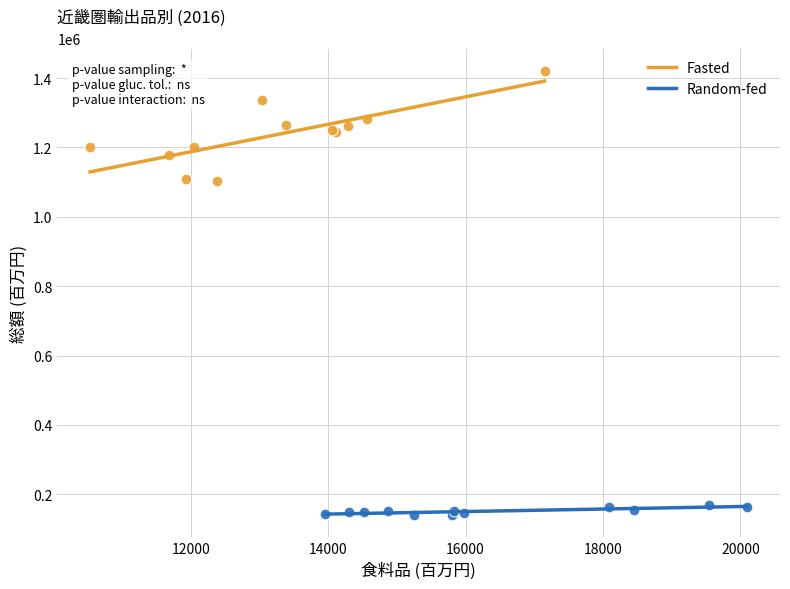

Which series contains the lowest Y value?

Random-fed